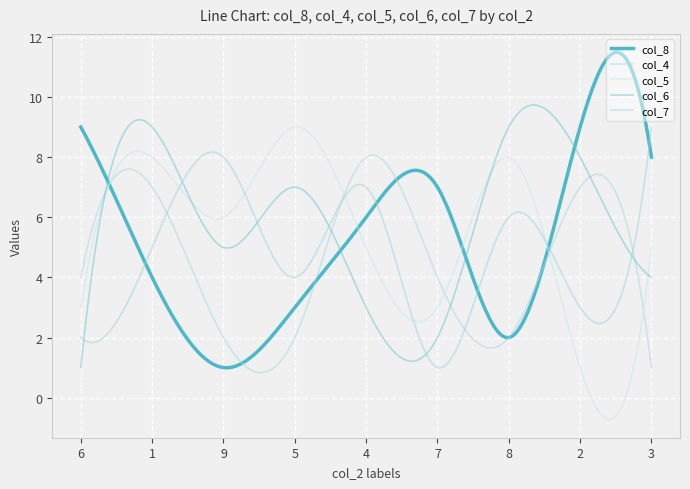

What is the label of the 1st point from the right?

3